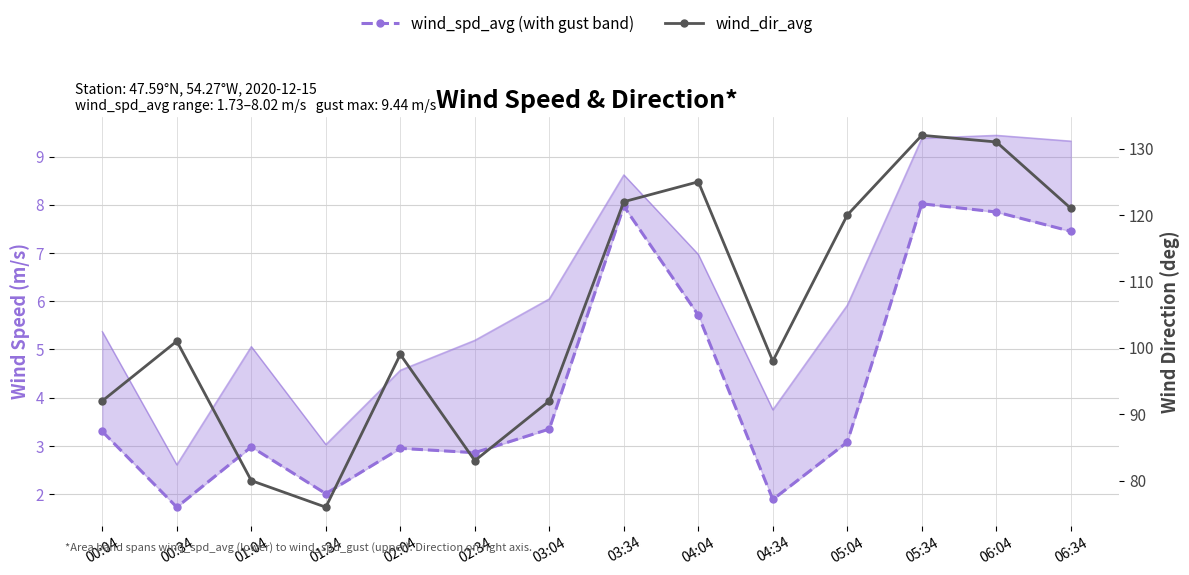

The wind_dir_avg series shows 121.0 at 06:34. True or false?

True